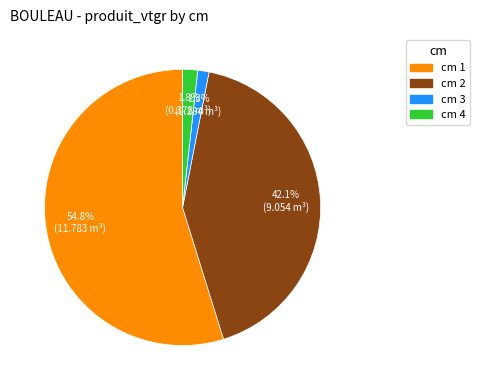

Does any single category account for the majority?

Yes